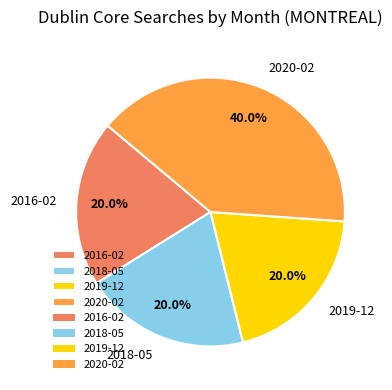

To the nearest percent, what is the difference between the largest and smallest slice percentages?

20%